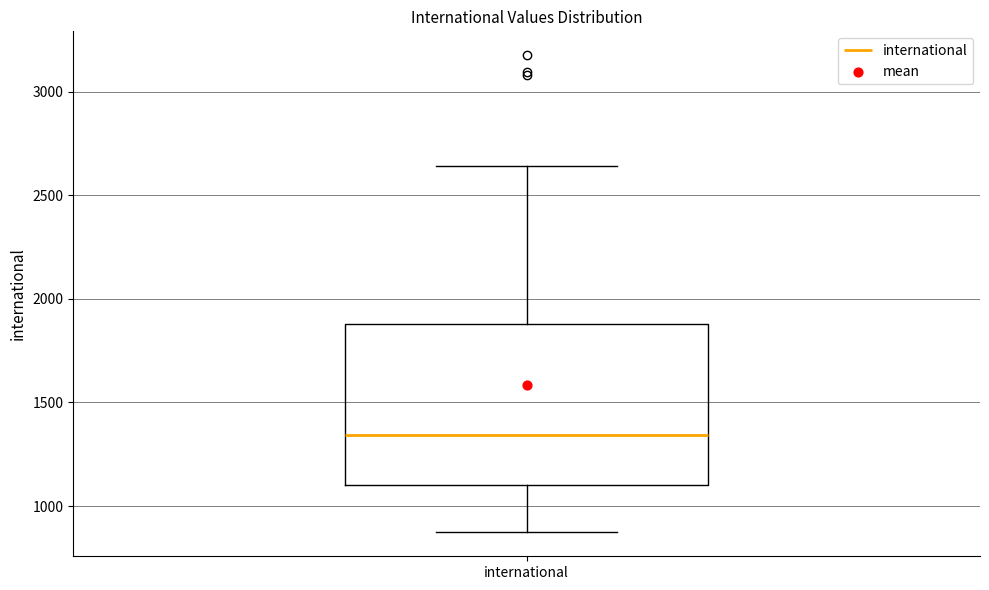

Transcribe this box plot: give where the median line is, the range the box spans, and where the two whiskers end, as read against the y-axis. The values are not printed on the chart, so give them approximately, as read against the axis.

median 1350, box 1100 to 1900, whiskers 850 to 2650